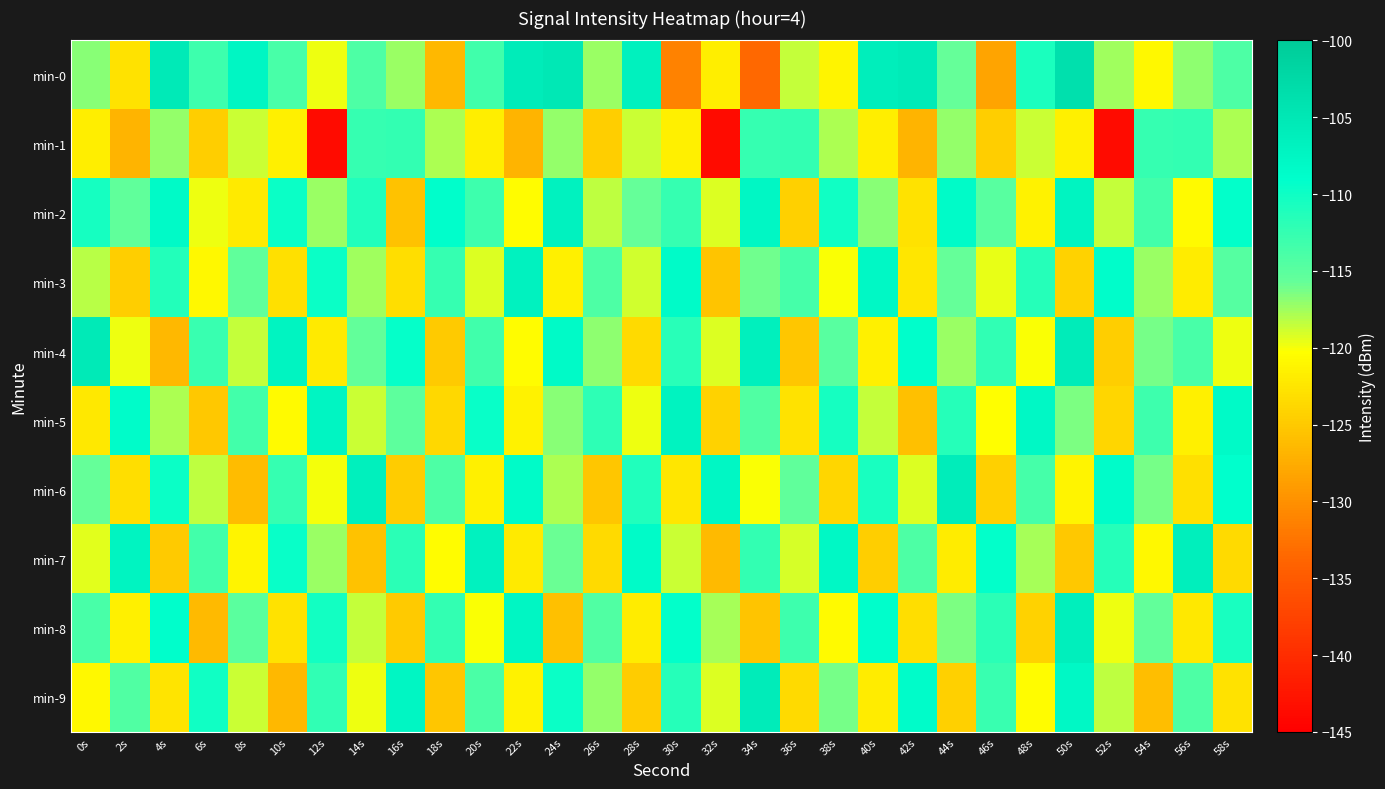

Which series has the largest range (max minus min)?

min-1